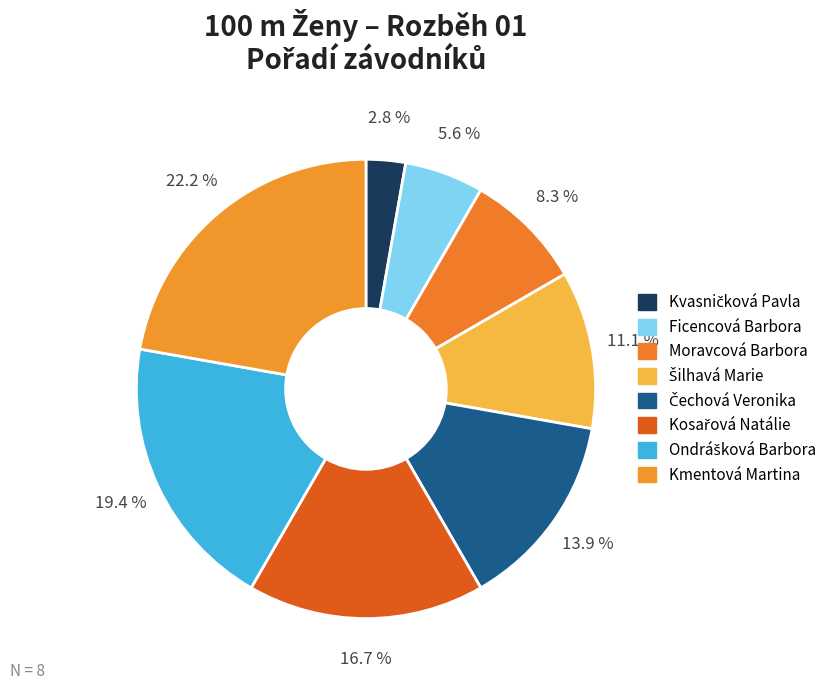

To the nearest percent, what is the average slice percentage?

12%